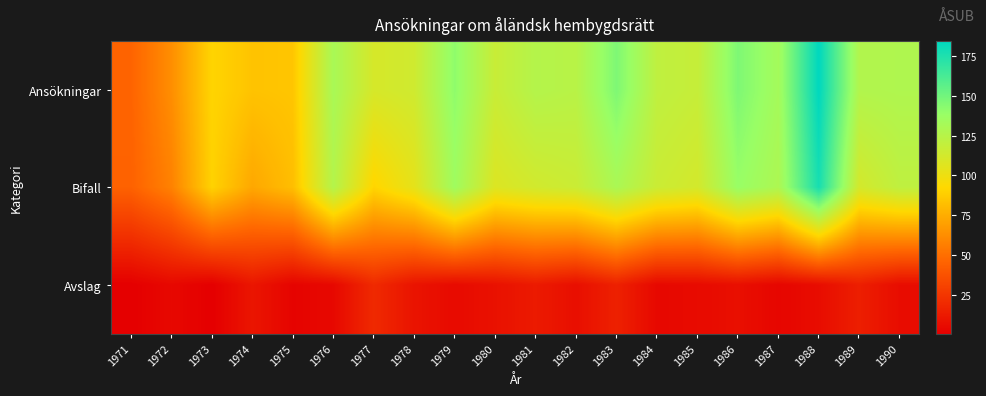

Which series changed the most between 1976 and 1988?

Ansökningar